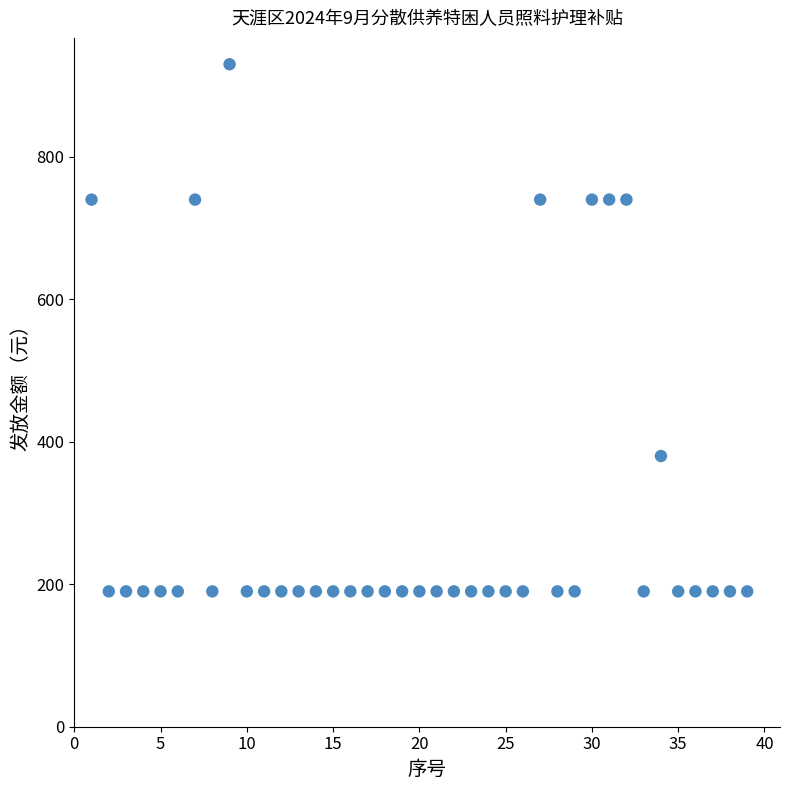

What is the range of Y values (max minus min)?

740